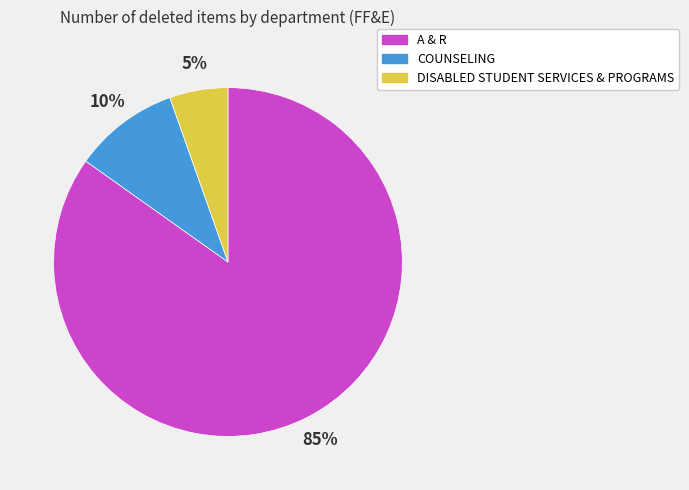

To the nearest percent, what is the combined percentage of A & R and COUNSELING?

95%